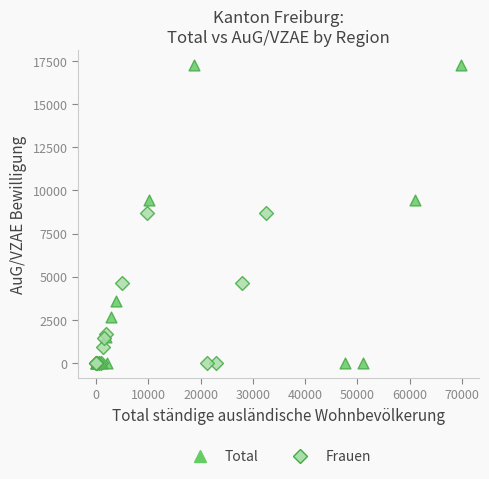

Which series contains the highest Y value?

Total